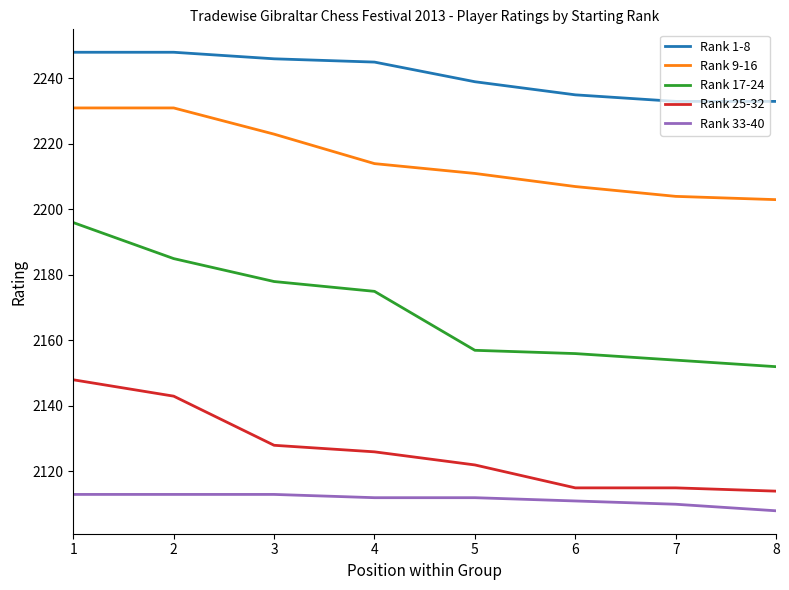

How many distinct data groups are displayed?

5